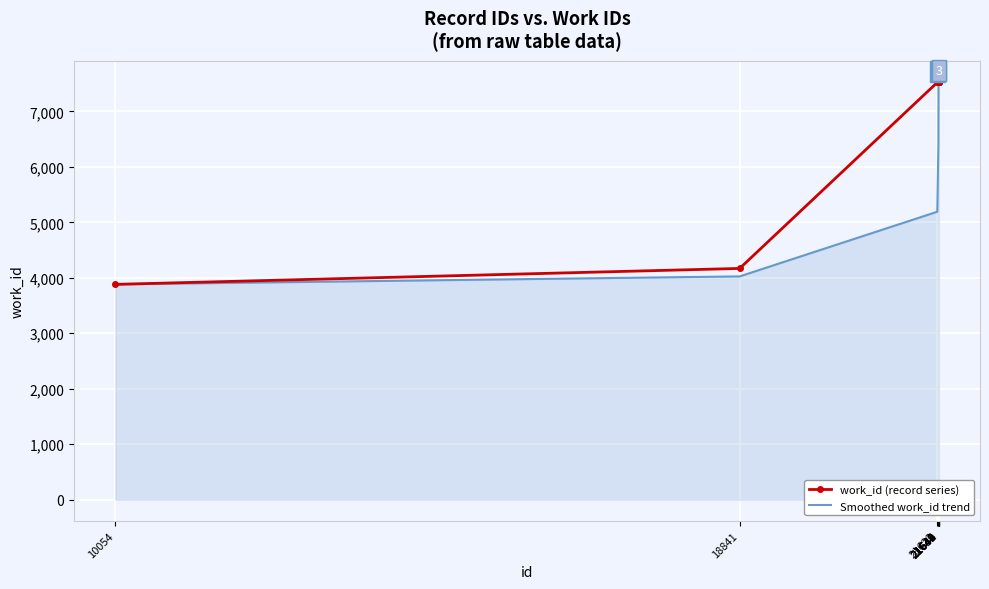

Is it true that Smoothed work_id trend equals 5735.9 at 18841?

False